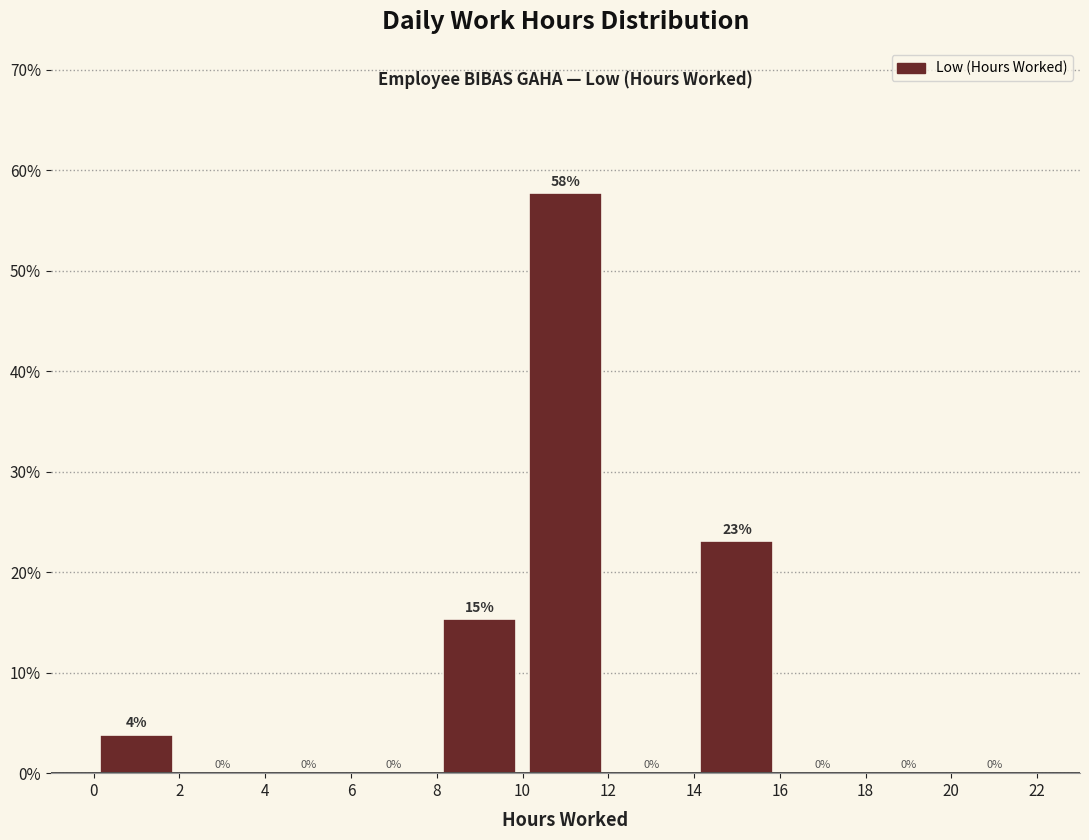

Which range on the x-axis has the tallest bar?

10 to 12